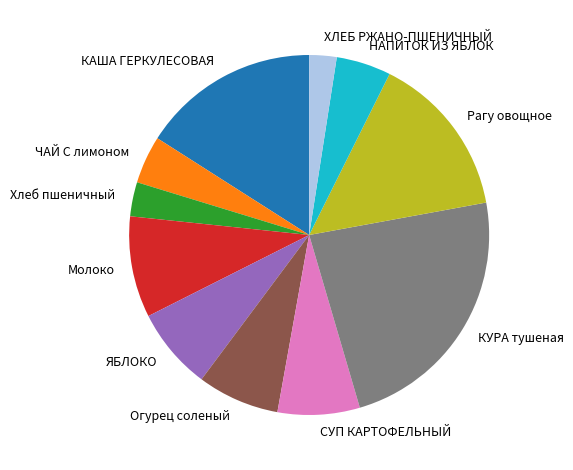

Which has a higher value, ЧАЙ С лимоном or КАША ГЕРКУЛЕСОВАЯ?

КАША ГЕРКУЛЕСОВАЯ